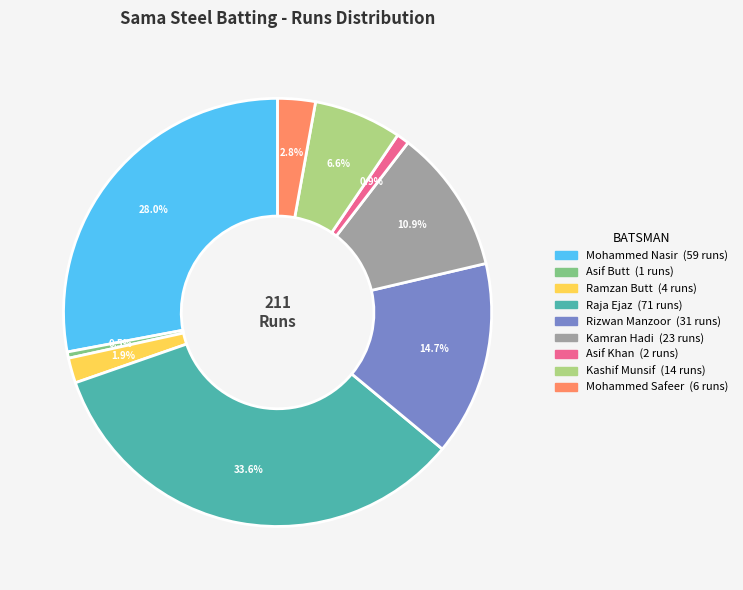

How many slices are in this pie chart?

9